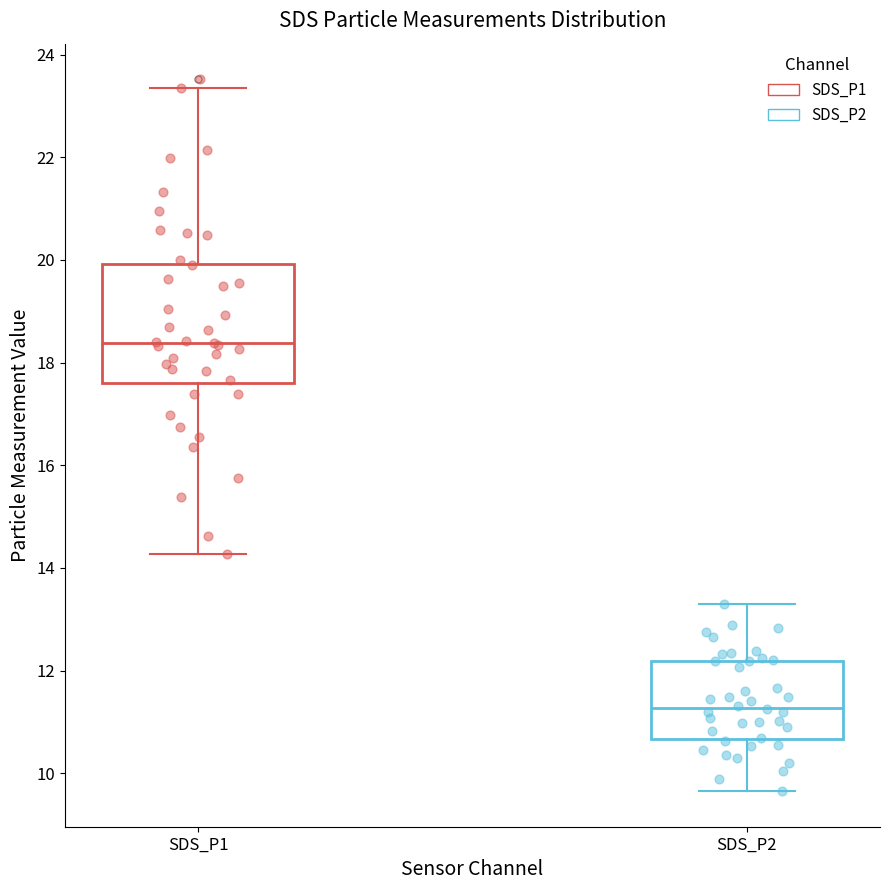

Comparing the boxes themselves (not the whiskers), which one is the tallest?

SDS_P1